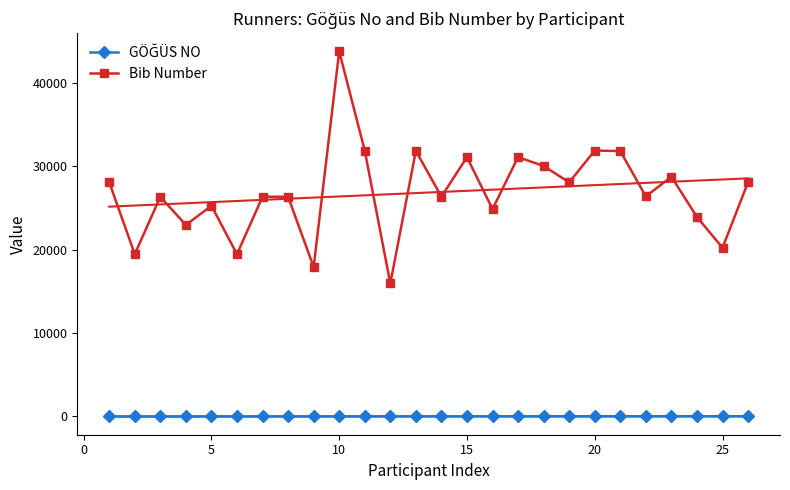

Reading left to right, transcribe all the data shown in this chart.

GÖĞÜS NO: 1	2	3	4	5	6	7	8	9	10	11	12	13	14	15	16	17	18	19	20	21	22	23	24	25	26
Bib Number: 28096	19466	26348	22972	25273	19463	26354	26356	17921	43785	31880	15958	31854	26362	31104	24878	31109	30044	28081	31892	31833	26397	28756	23929	20234	28091